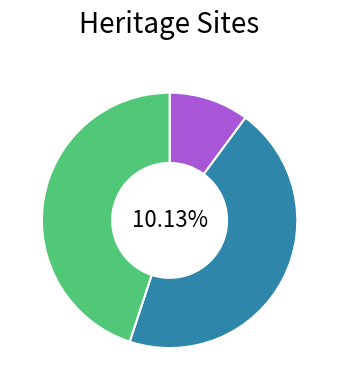

How many segments does this pie chart have?

3